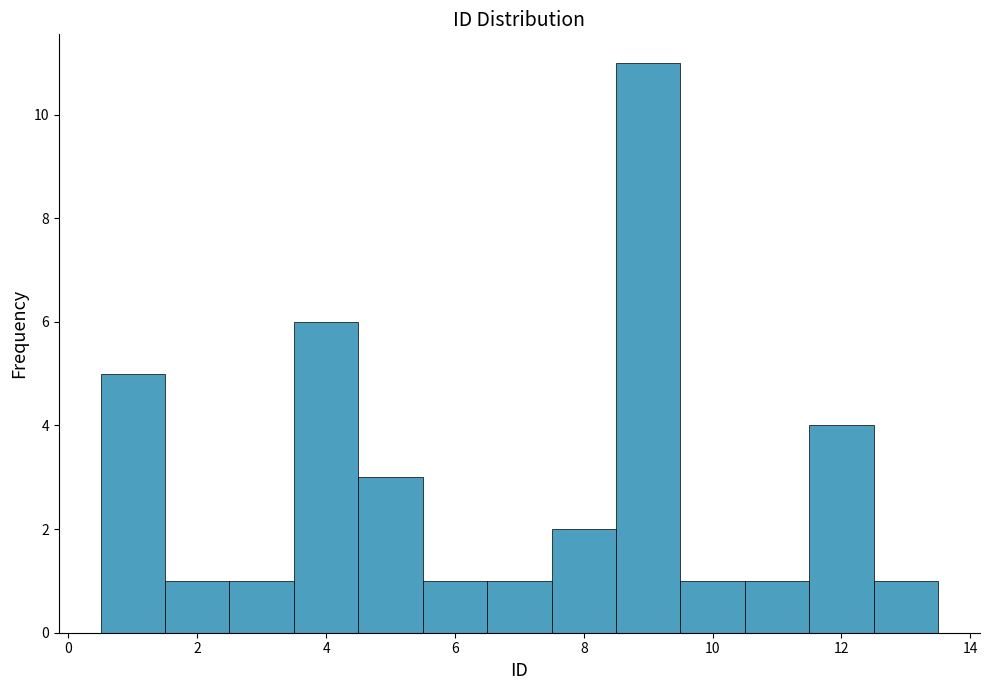

Over which range of the x-axis is the bar tallest?

8.5 to 9.5